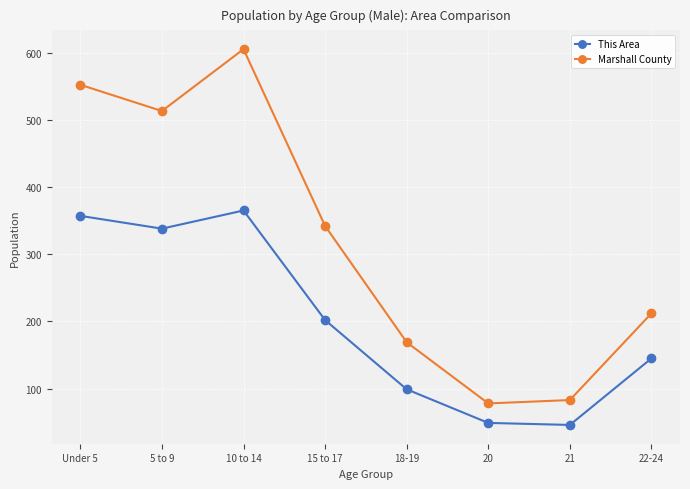

Which series has the largest total across all categories?

Marshall County